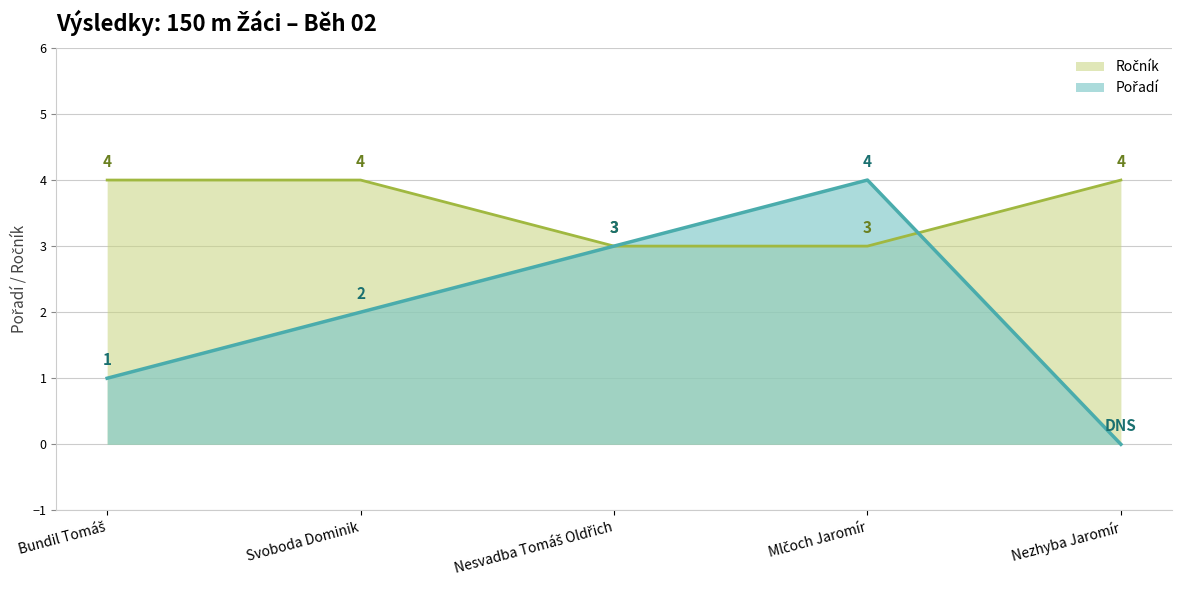

The Pořadí series shows 1 at Bundil Tomáš. True or false?

False